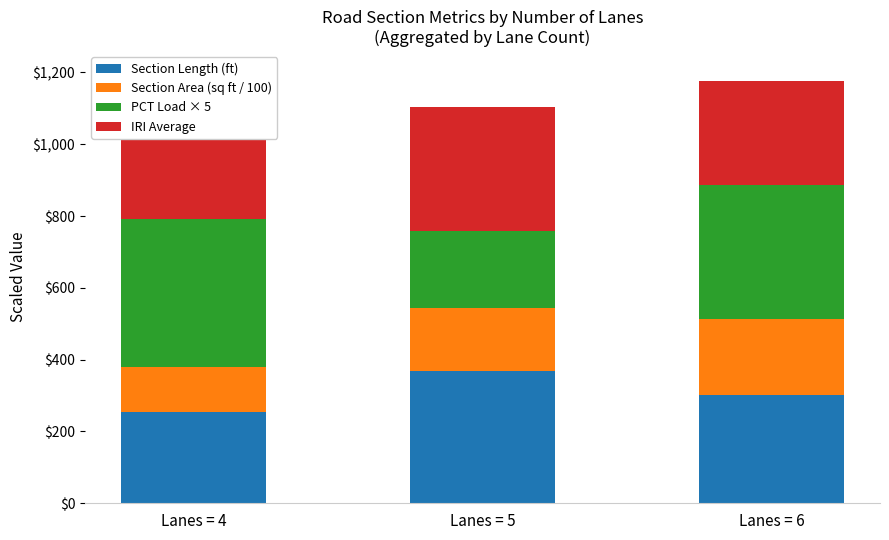

List the series in order of their peak value, lowest first.

Section Area (sq ft / 100), Section Length (ft), IRI Average, PCT Load × 5